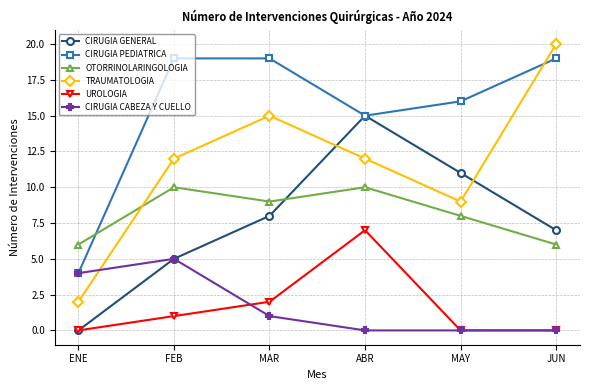

Reading left to right, transcribe all the data shown in this chart.

CIRUGIA GENERAL: 0	5	8	15	11	7
CIRUGIA PEDIATRICA: 4	19	19	15	16	19
OTORRINOLARINGOLOGIA: 6	10	9	10	8	6
TRAUMATOLOGIA: 2	12	15	12	9	20
UROLOGIA: 0	1	2	7	0	0
CIRUGIA CABEZA Y CUELLO: 4	5	1	0	0	0